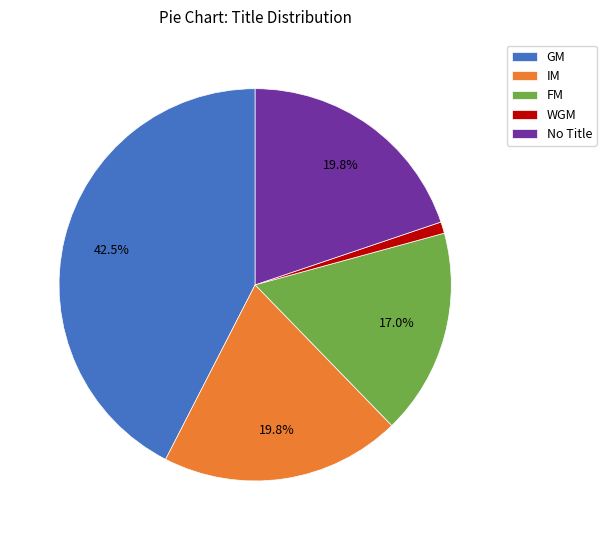

What is the smallest slice in the pie chart?

WGM